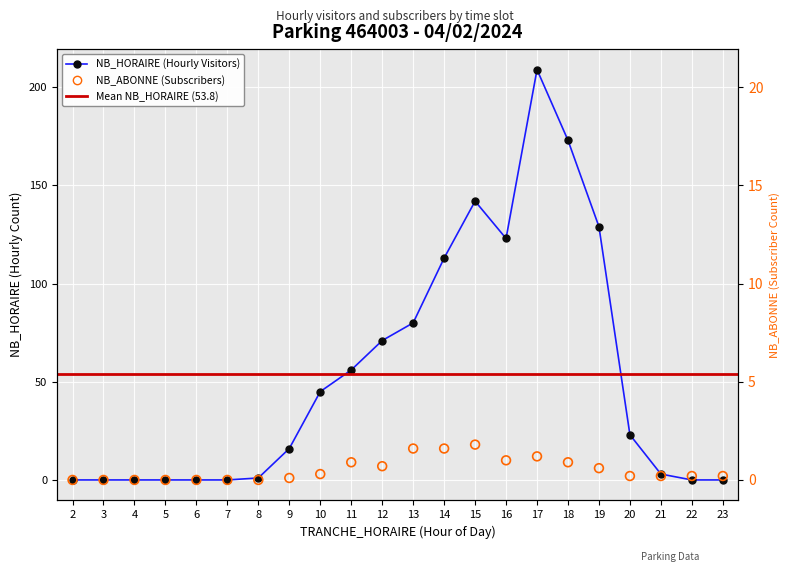

What is the total value across all series at 15?

160